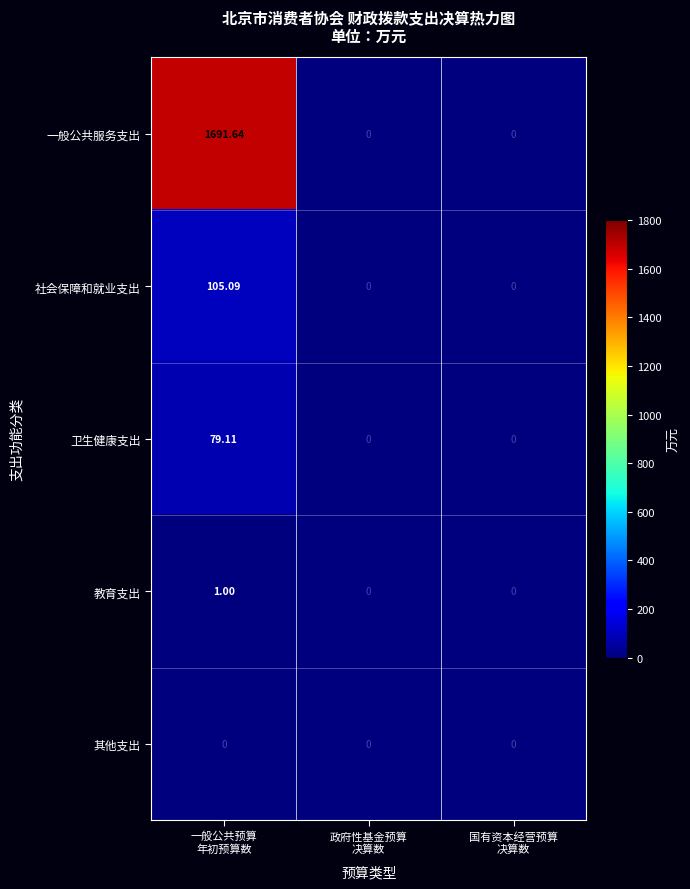

Count the number of data series in this chart.

5